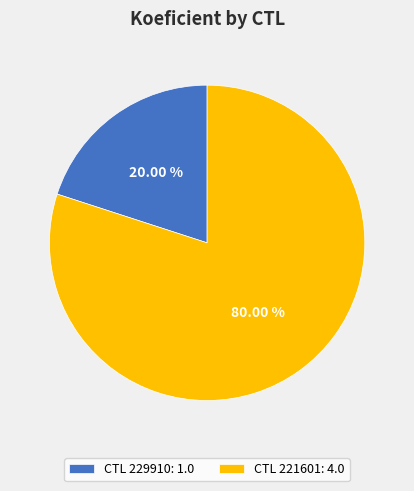

Is there any slice that represents more than half of the pie?

Yes